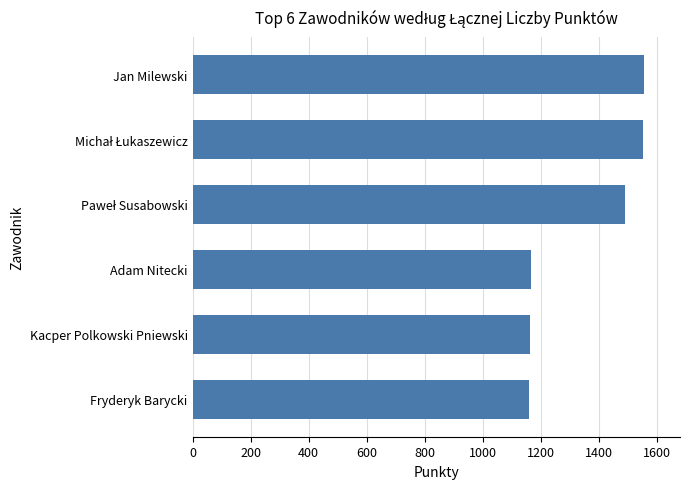

What is the ratio of the value at Fryderyk Barycki to the value at Kacper Polkowski Pniewski?

1.0